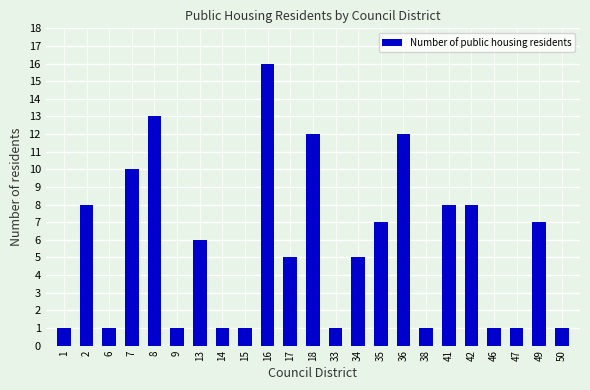

Reading left to right, extract all data points from this chart.

1=1	2=8	6=1	7=10	8=13	9=1	13=6	14=1	15=1	16=16	17=5	18=12	33=1	34=5	35=7	36=12	38=1	41=8	42=8	46=1	47=1	49=7	50=1